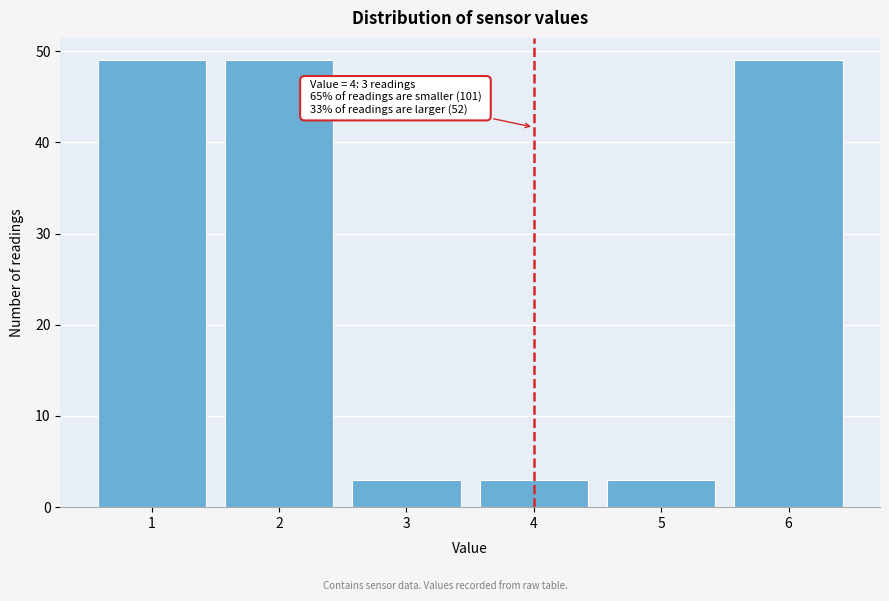

Reading left to right, transcribe all the data shown in this chart.

49	49	3	3	3	49